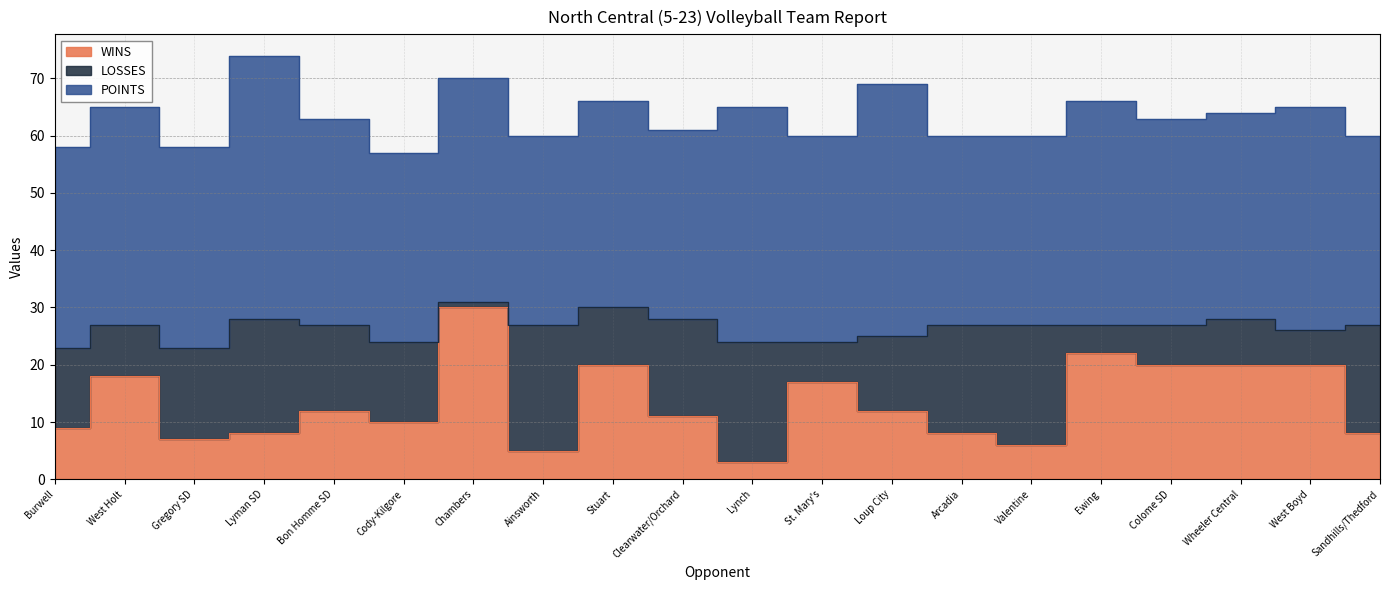

What is the label of the 4th point from the right?

Colome SD